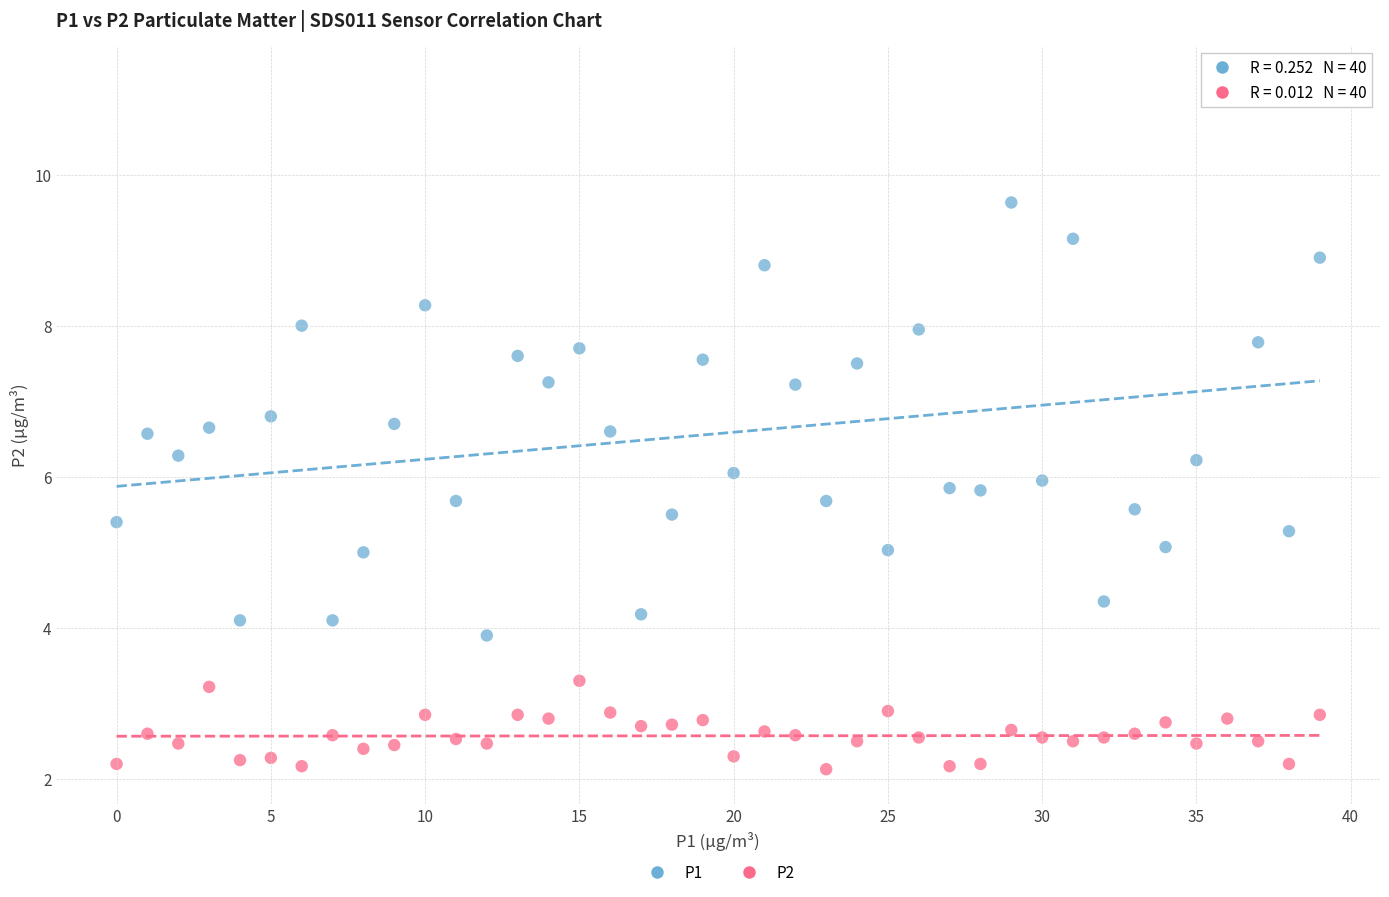

Which series has the widest spread of Y values?

P1